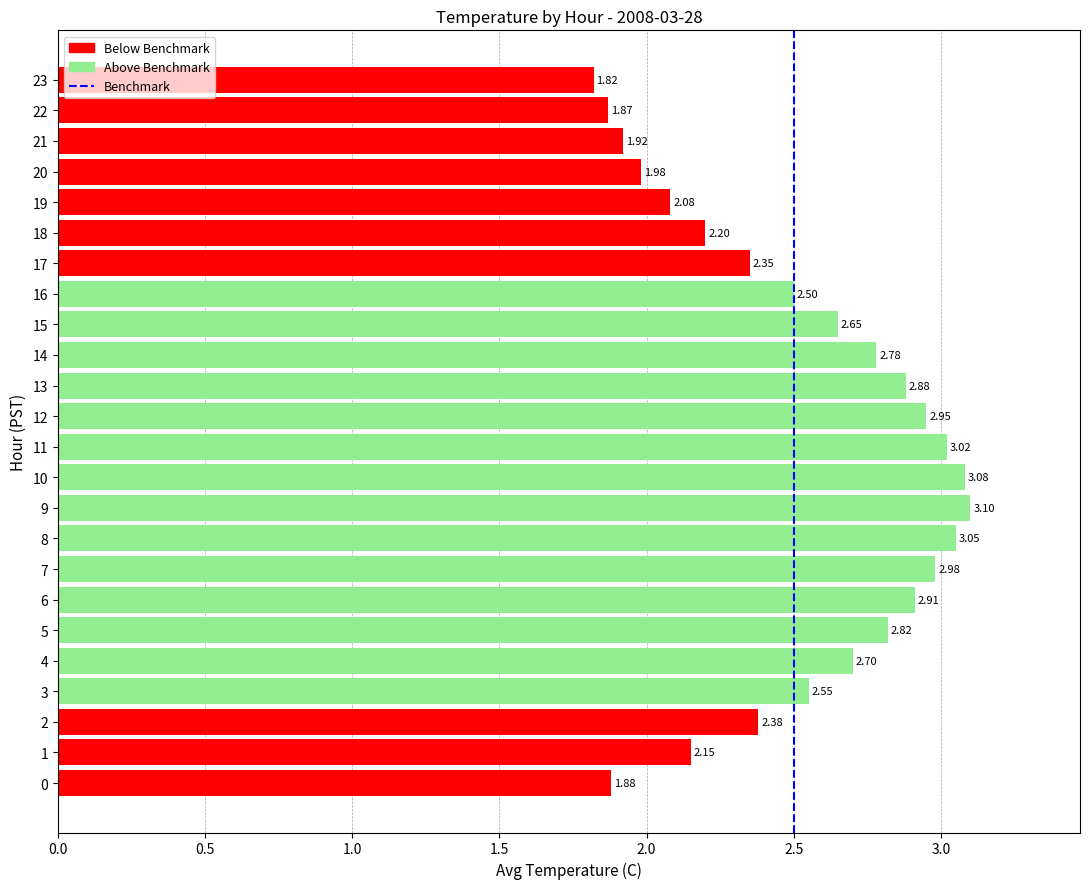

Are the bars grouped side by side (vs. stacked)?

No